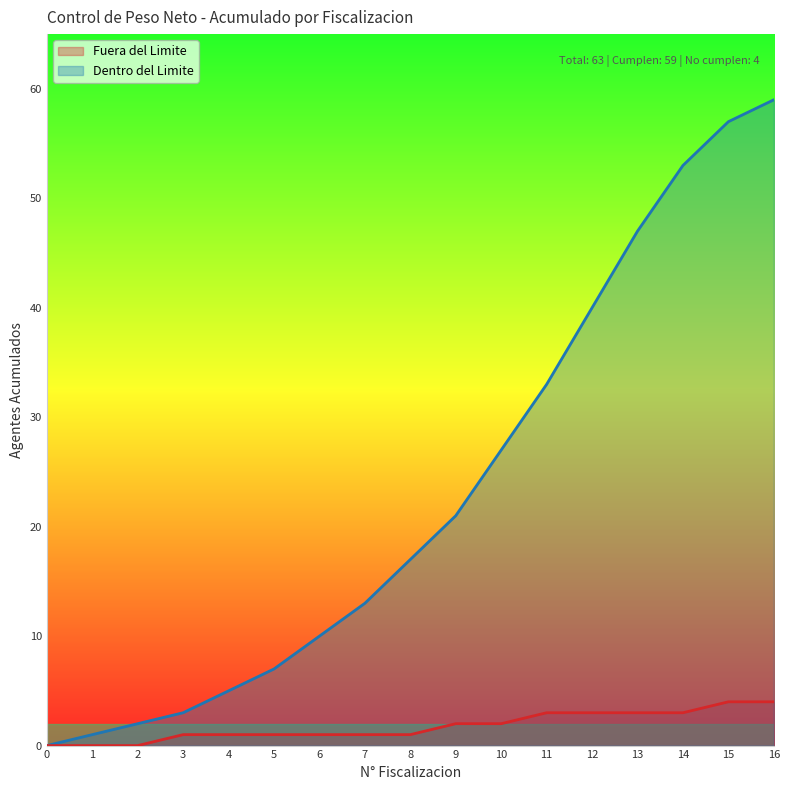

What is the maximum value shown in the chart?

59